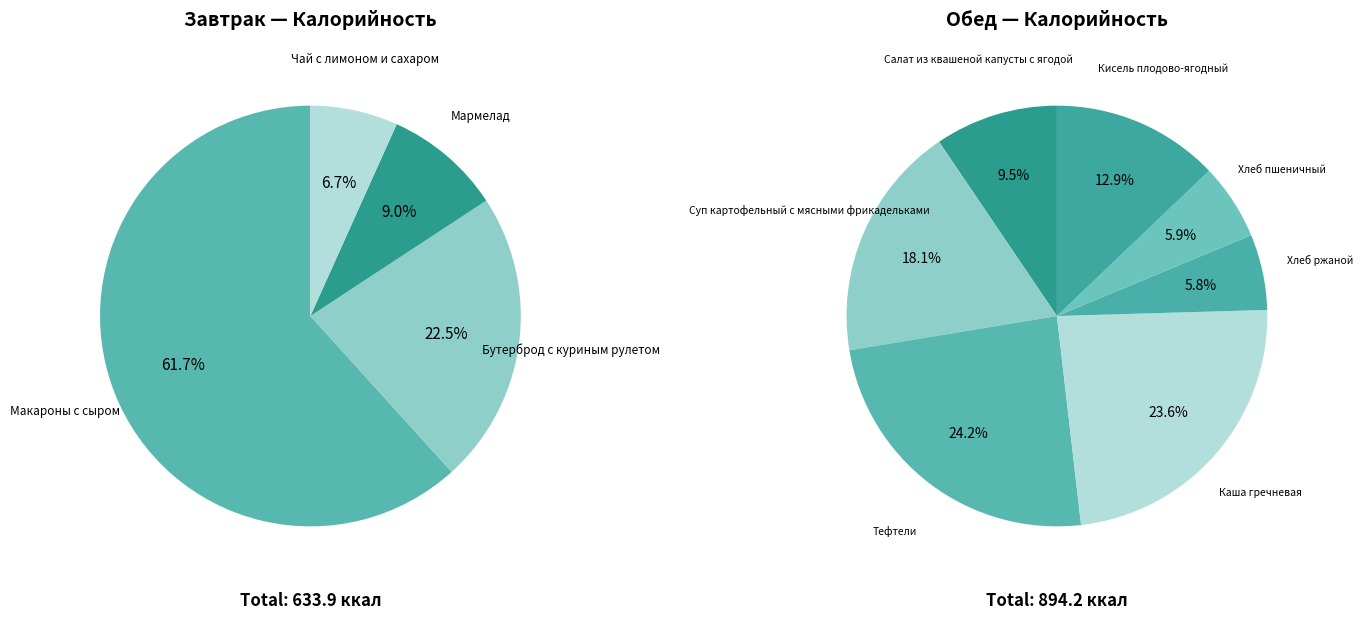

To the nearest percent, what is the combined percentage of Каша гречневая and Мармелад?

18%